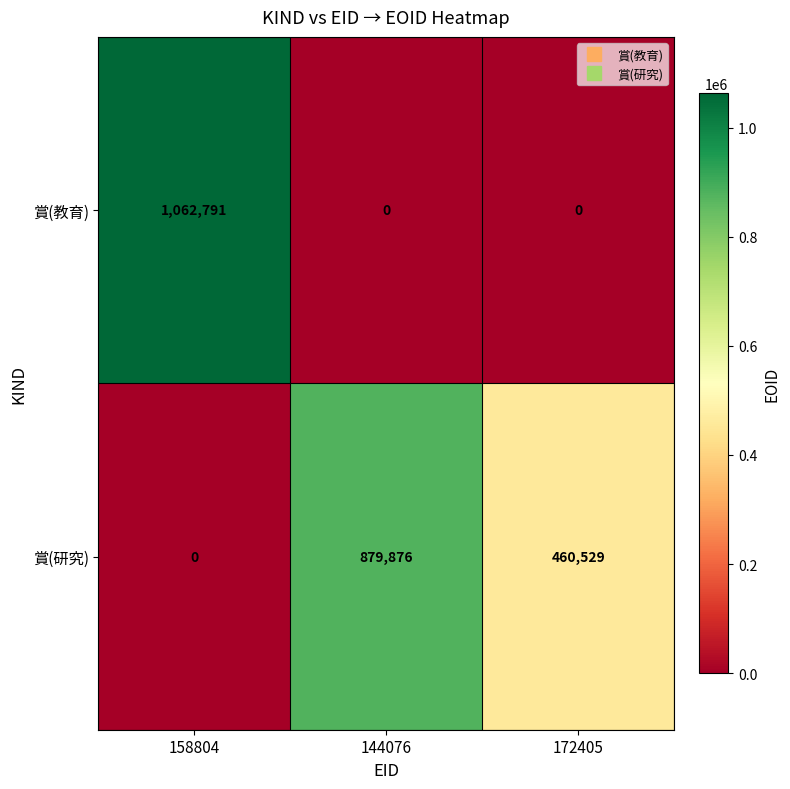

True or false: 賞(教育) has a value of 1457823 at 158804.

False